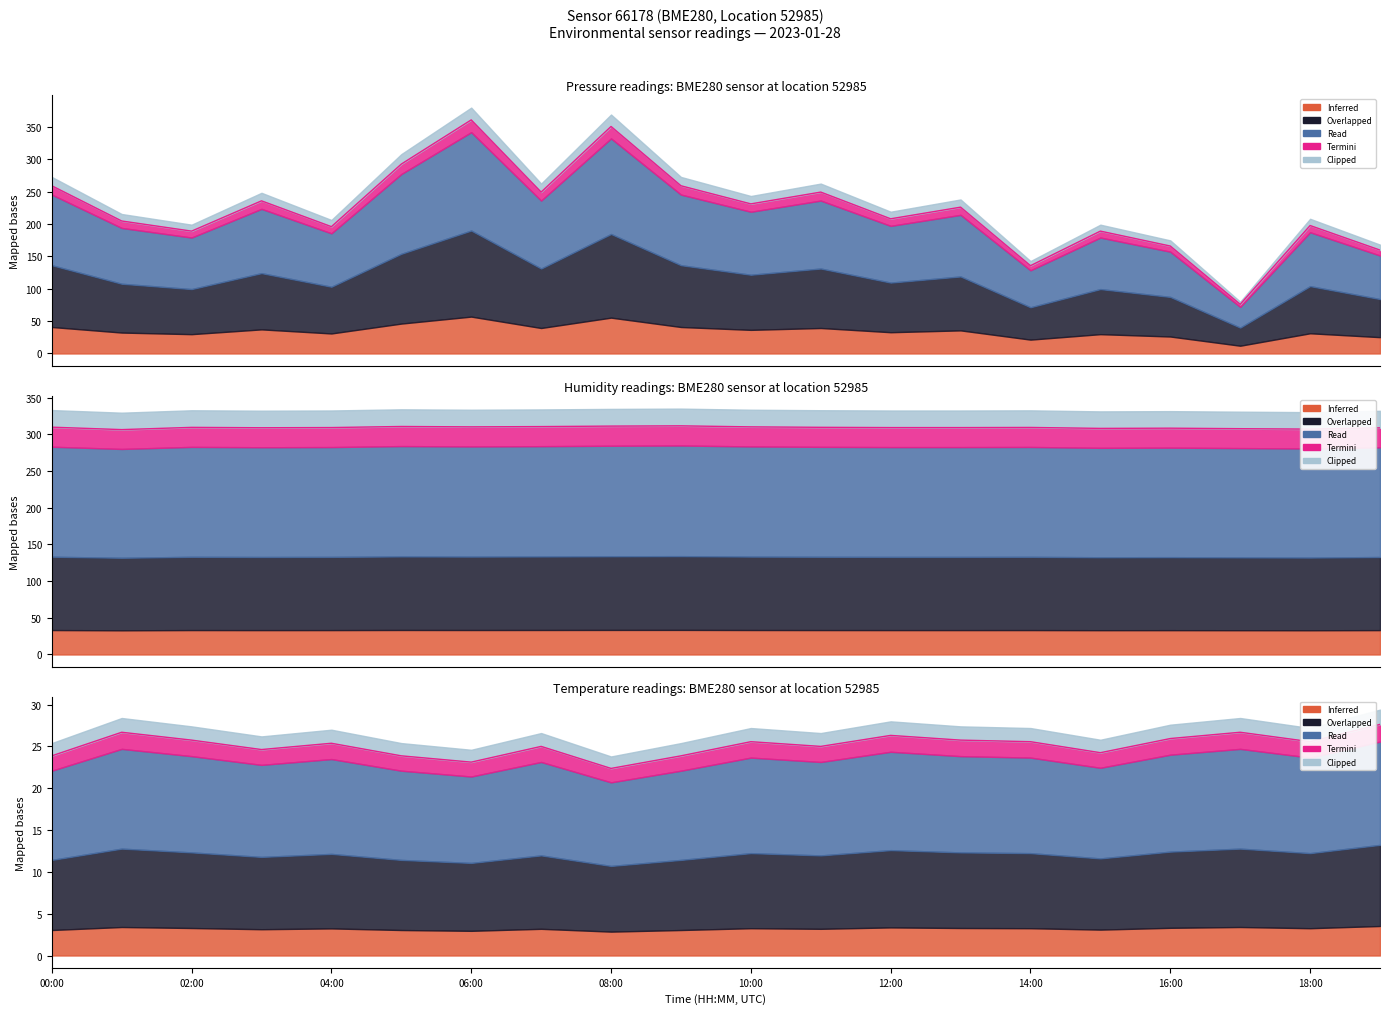

At which category is the sum across all series the highest?

06:00